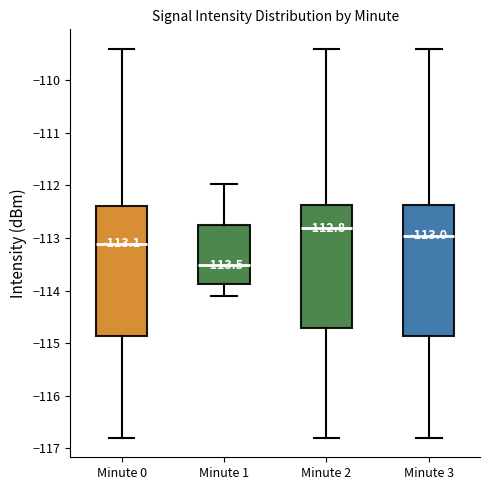

Which box has the lowest median line?

Minute 1